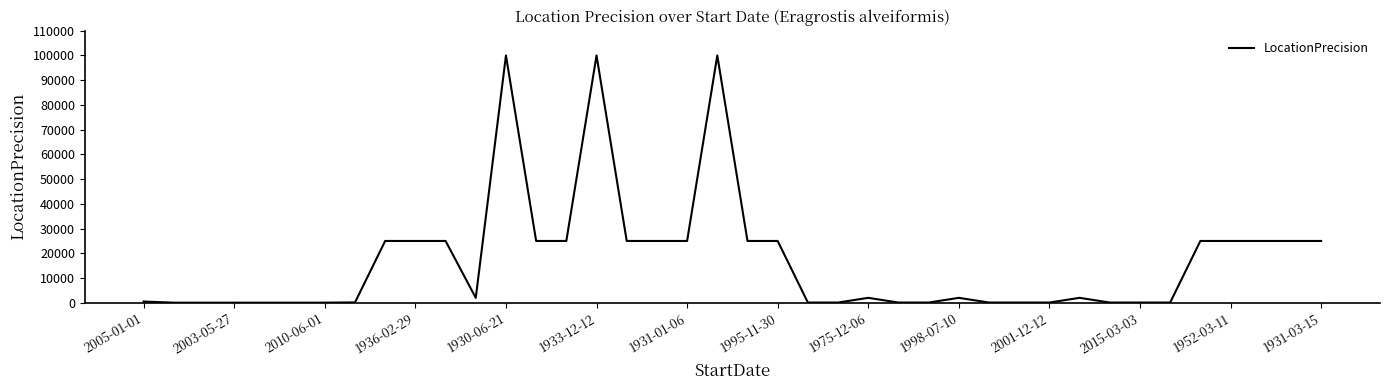

What is the difference between the maximum and minimum values?

99950